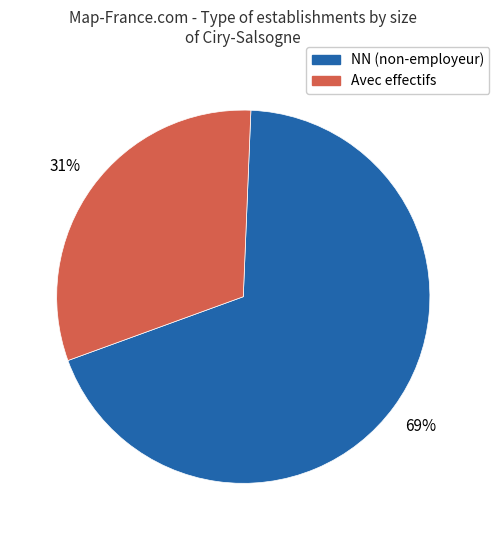

To the nearest percent, what is the difference between the largest and smallest slice percentages?

38%